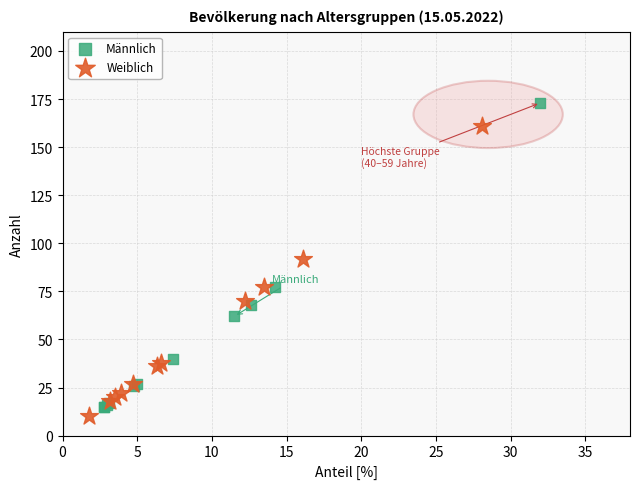

Which series reaches the minimum Y coordinate?

Weiblich